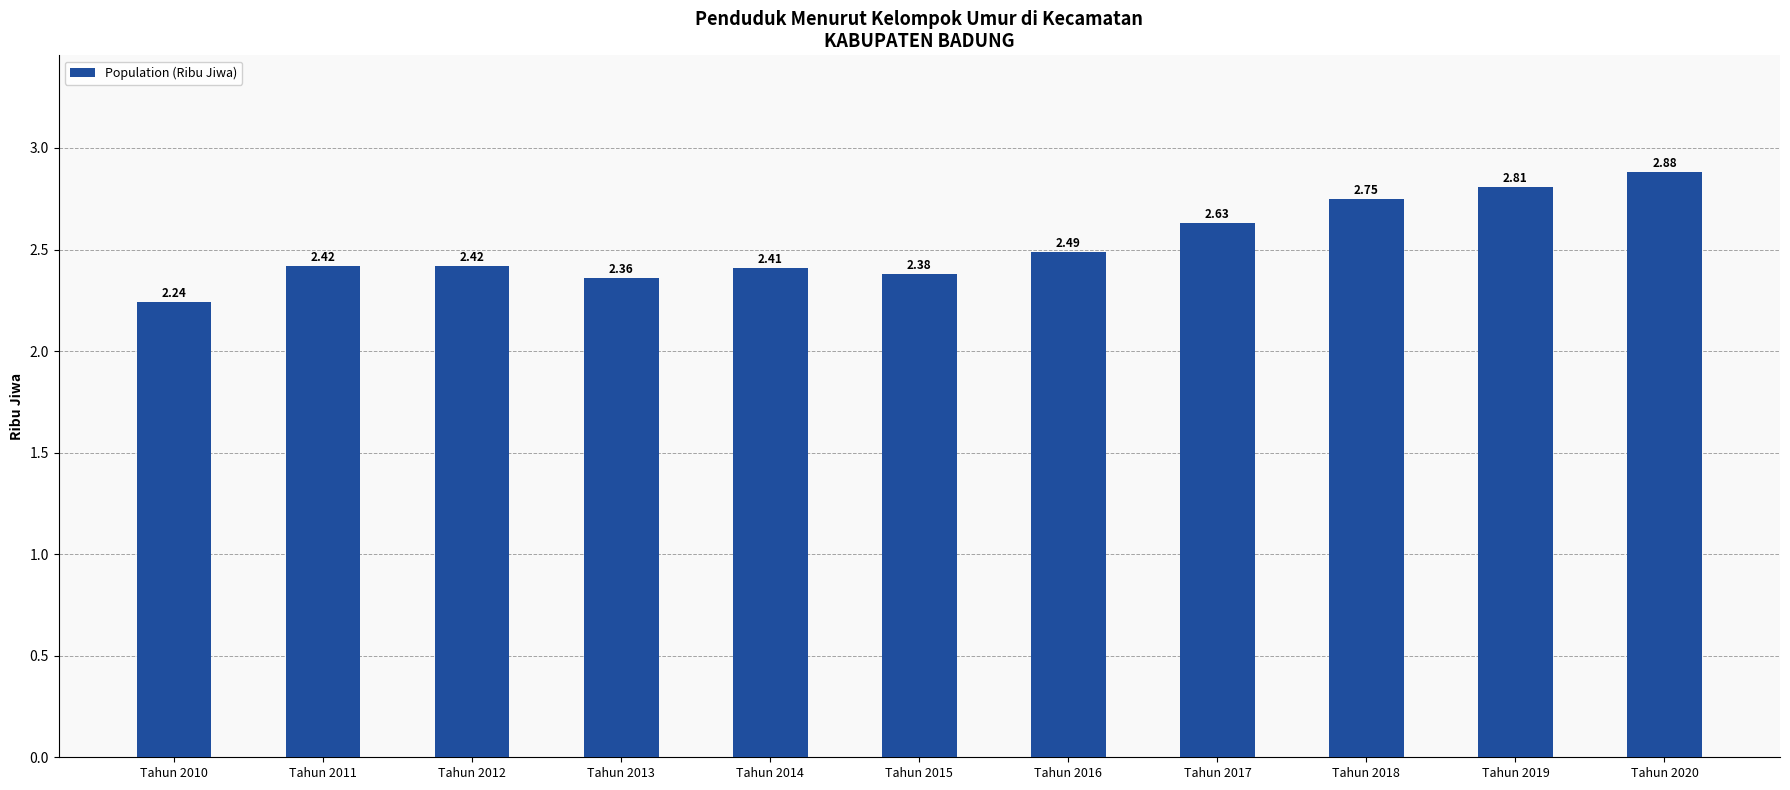

What is the ratio of the value at Tahun 2015 to the value at Tahun 2011?

1.0